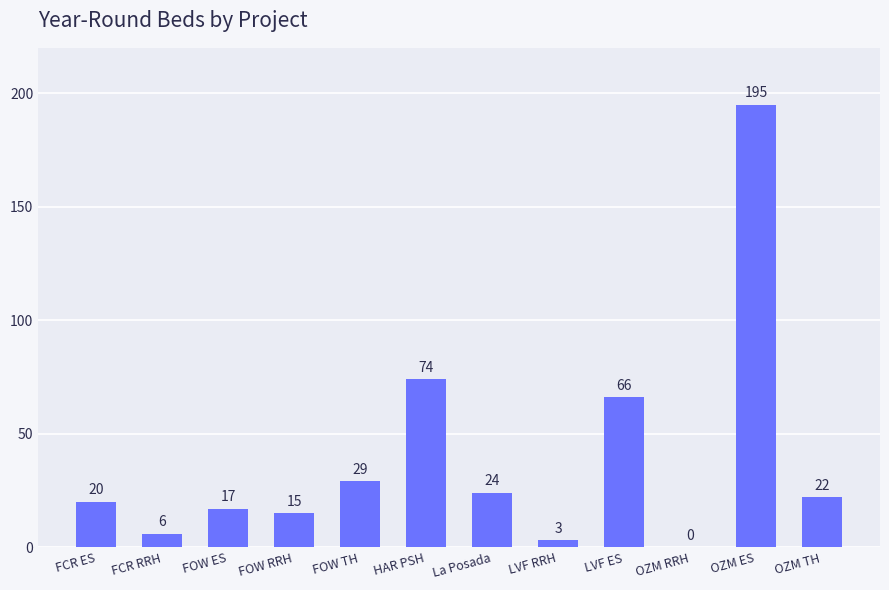

True or false: the data shows 24 at La Posada.

True